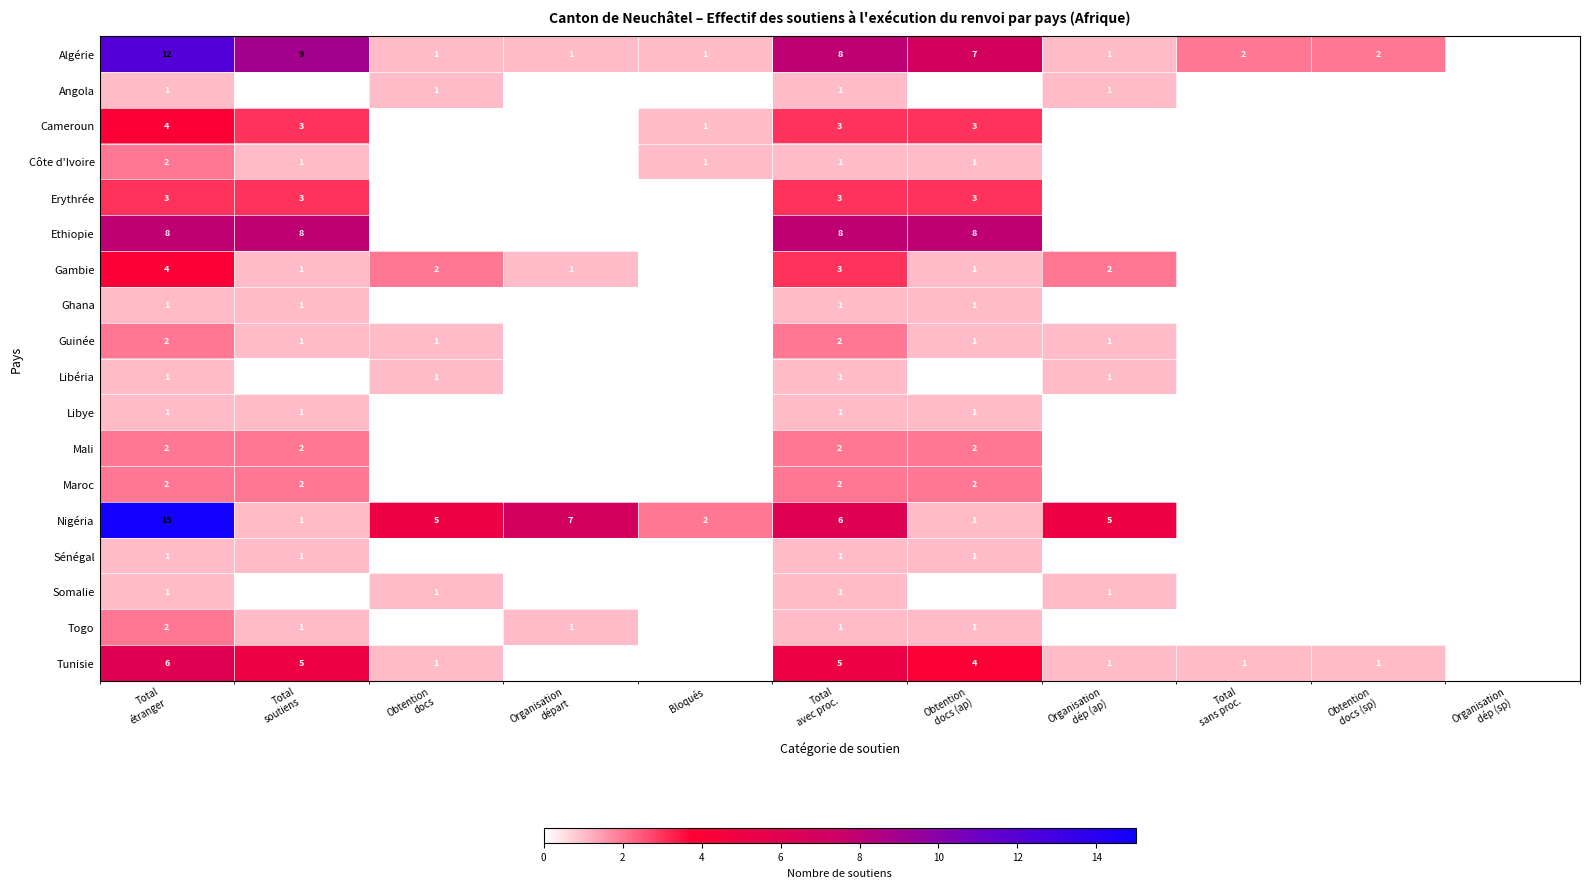

Count the number of categories in the chart.

11